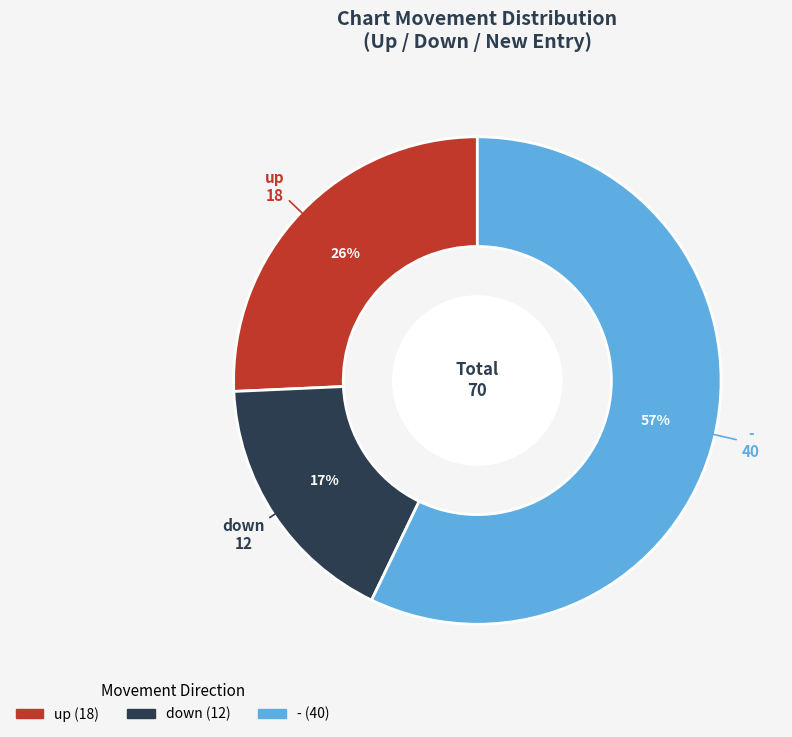

To the nearest percent, what is the difference between the largest and smallest slice percentages?

40%